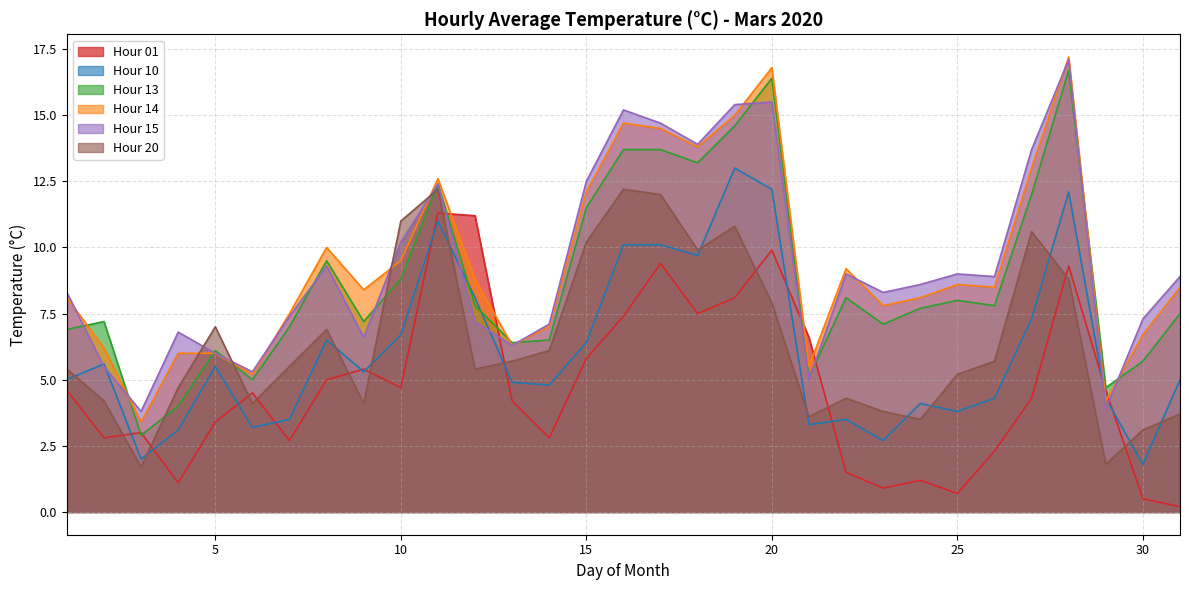

What is the maximum value shown in the chart?

17.2